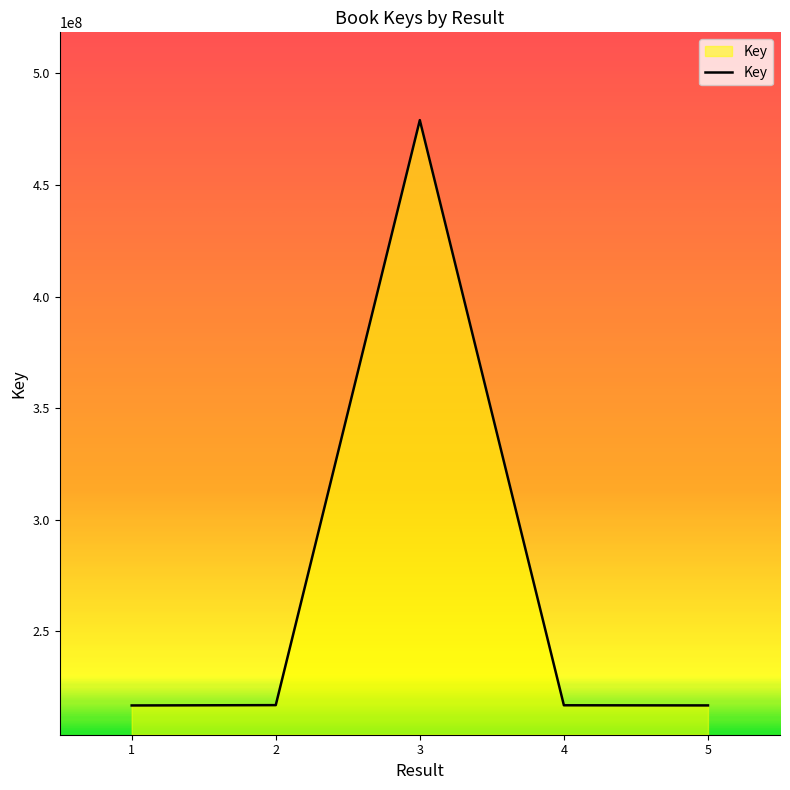

What is the change in value from 4 to 5?

-61857